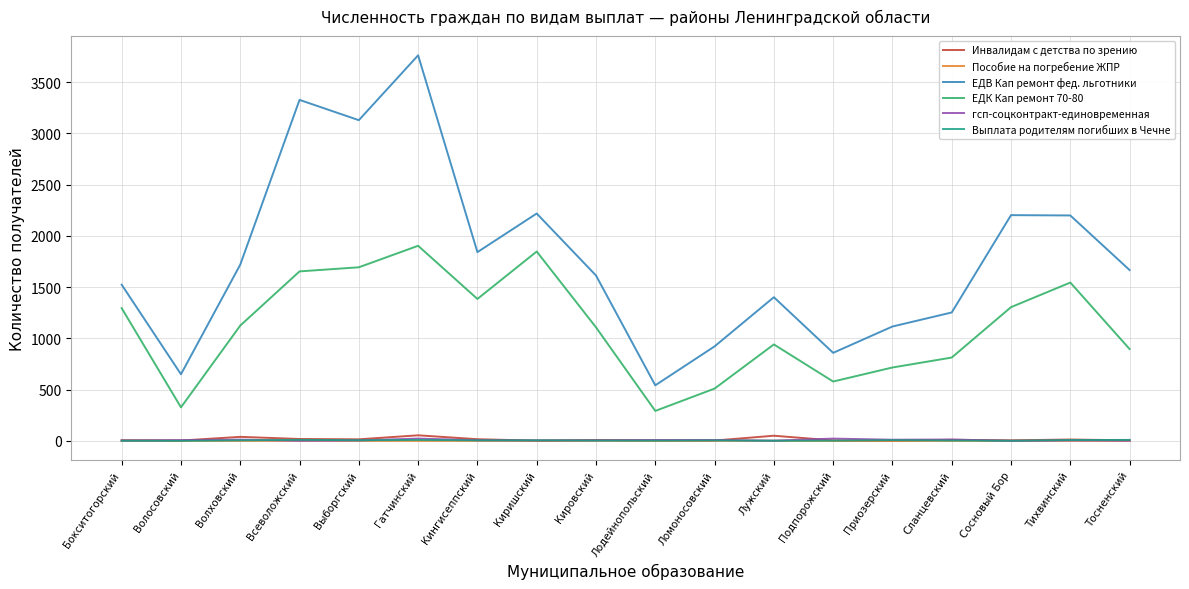

Does the chart display data point markers on the line(s)?

No